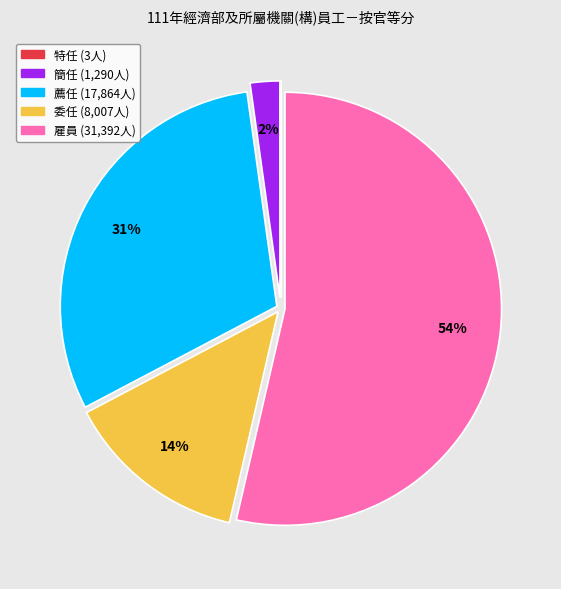

What is the ratio of the value at 薦任 to the value at 委任?

2.2